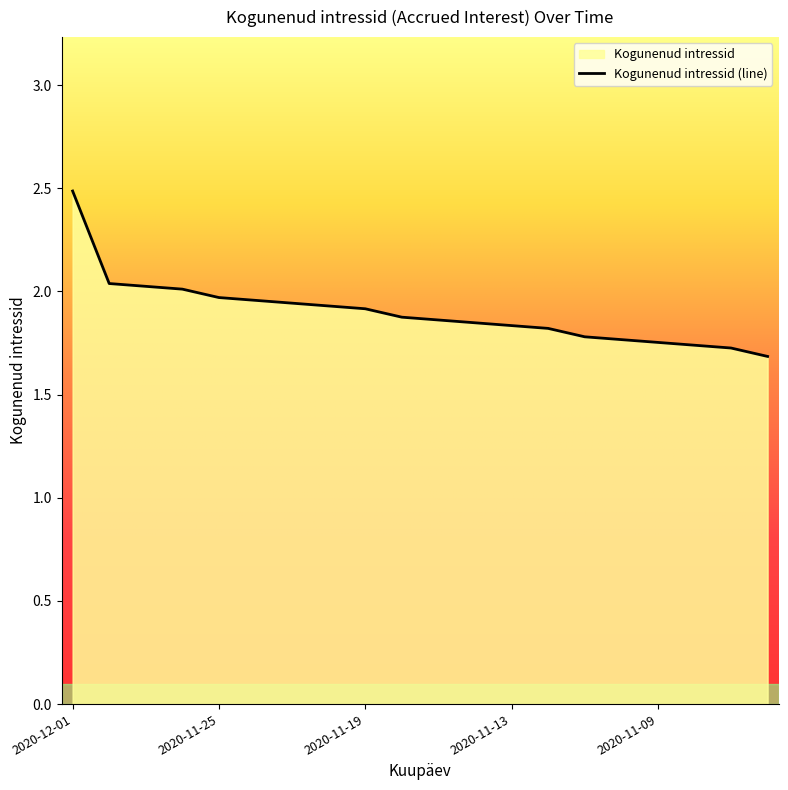

The value at 2020-11-09 is 1.2. True or false?

False